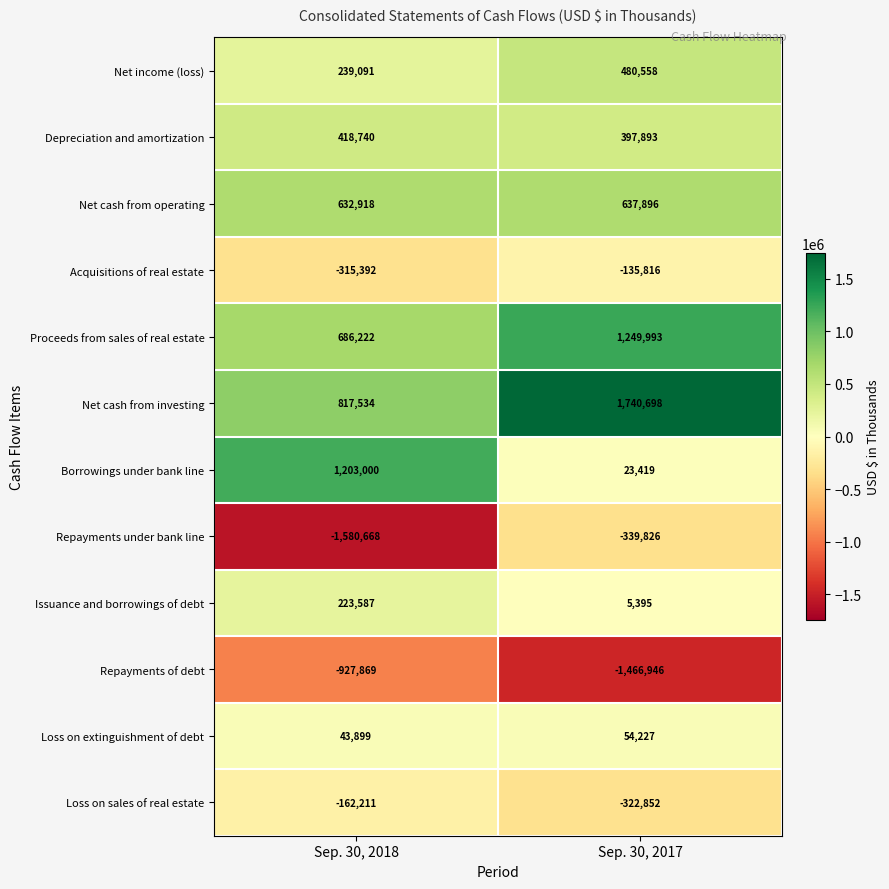

At which category is the sum across all series the highest?

Sep. 30, 2017